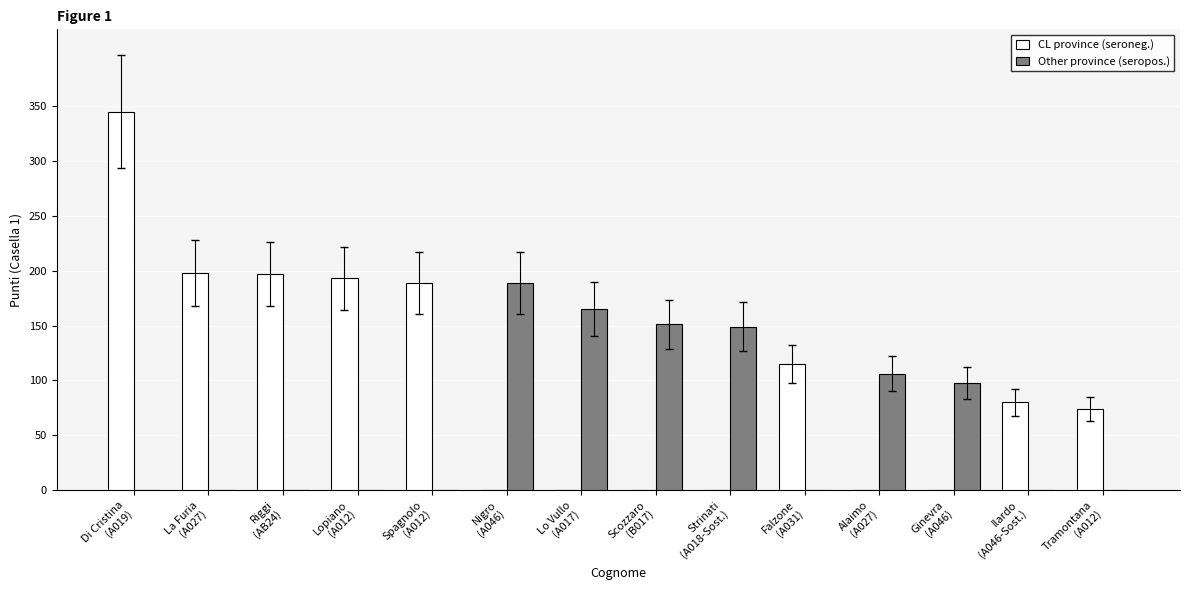

What is the greatest value displayed?

345